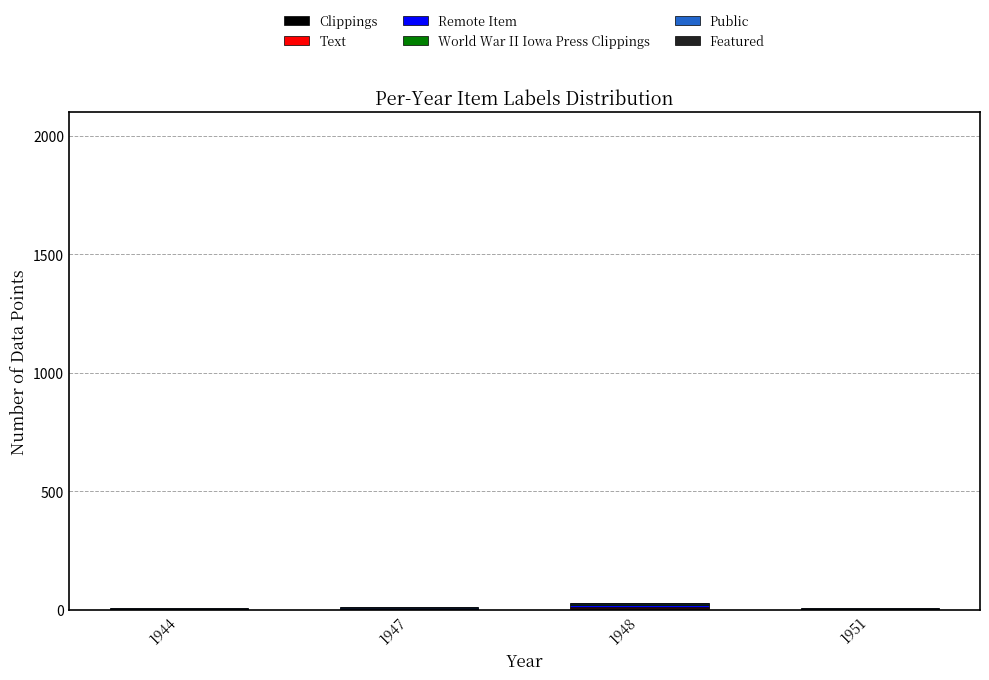

Are the bars grouped side by side (vs. stacked)?

No